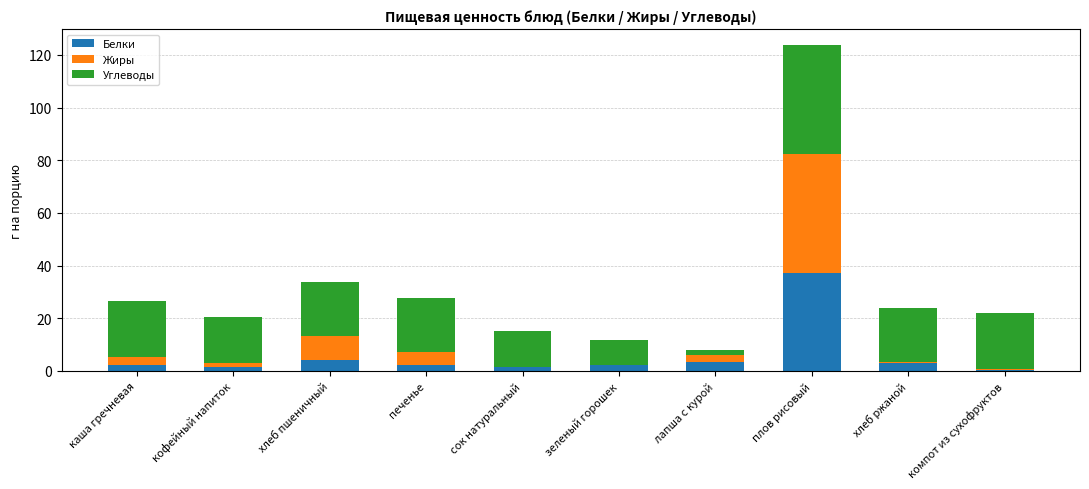

At which category is the sum across all series the highest?

плов рисовый